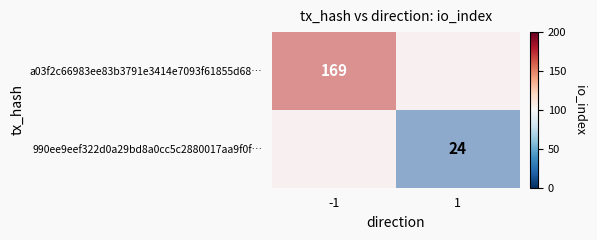

Which series has the largest range (max minus min)?

a03f2c66983ee83b3791e3414e7093f61855d68…